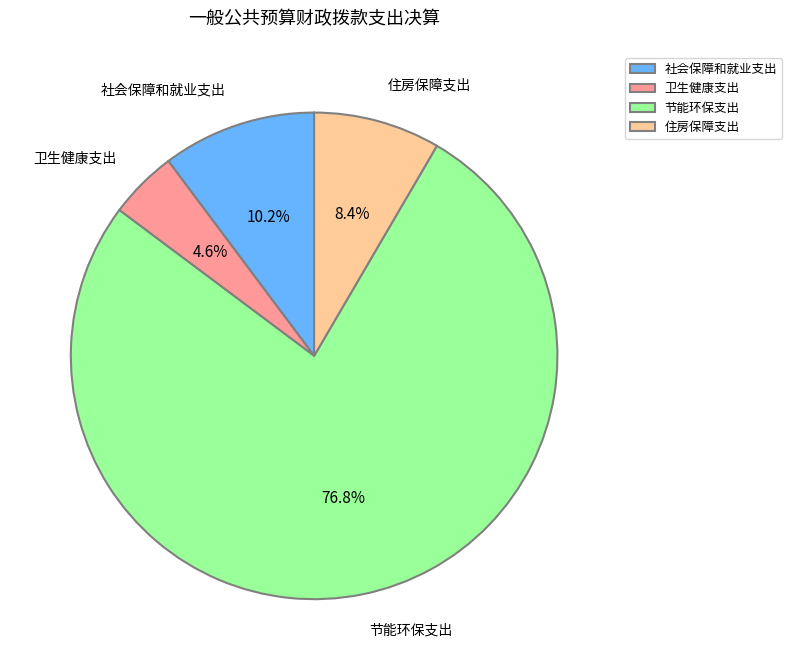

Rank the categories by value from lowest to highest.

卫生健康支出, 住房保障支出, 社会保障和就业支出, 节能环保支出